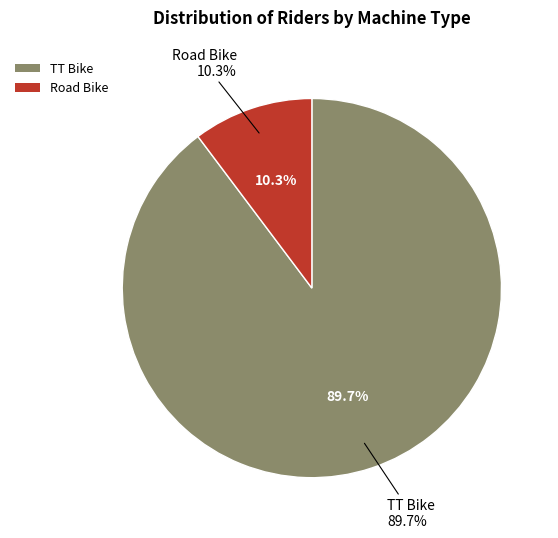

To the nearest percent, what percentage of the pie is Road Bike?

10%